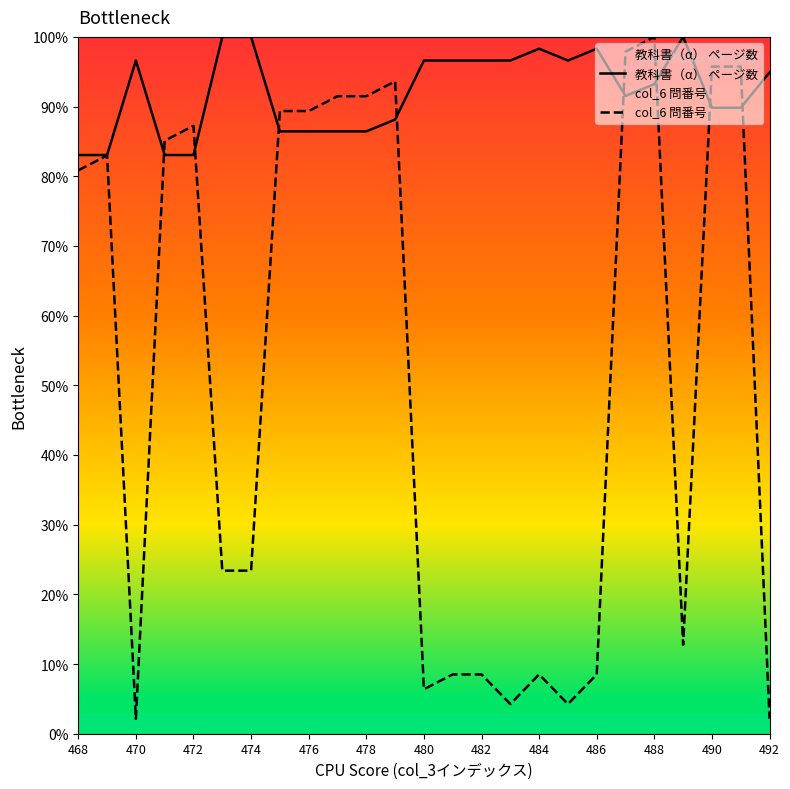

At 482, list the series in order from smallest to largest.

col_6 問番号, 教科書（α） ページ数